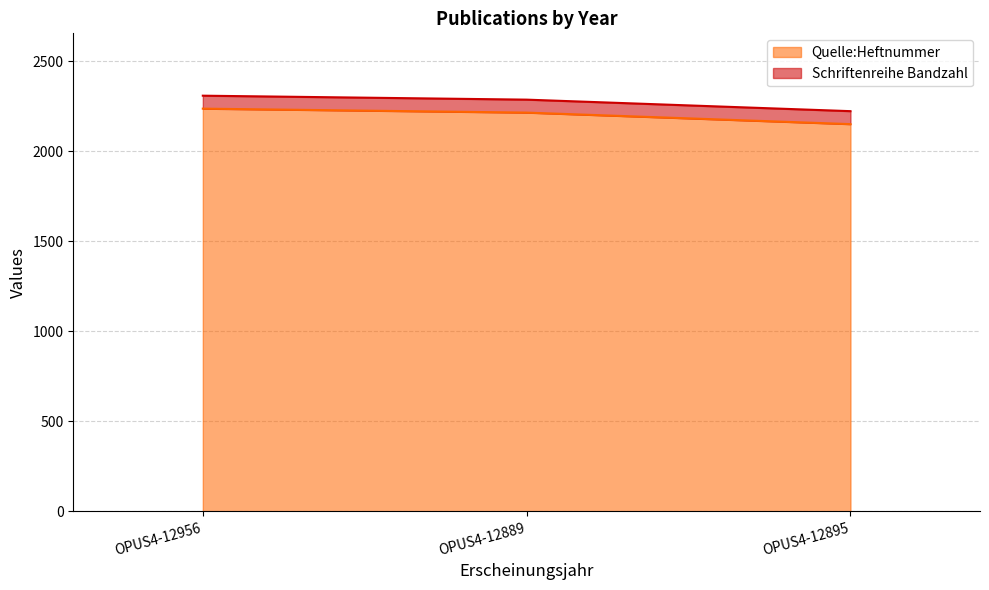

How many values are below 2215?

1